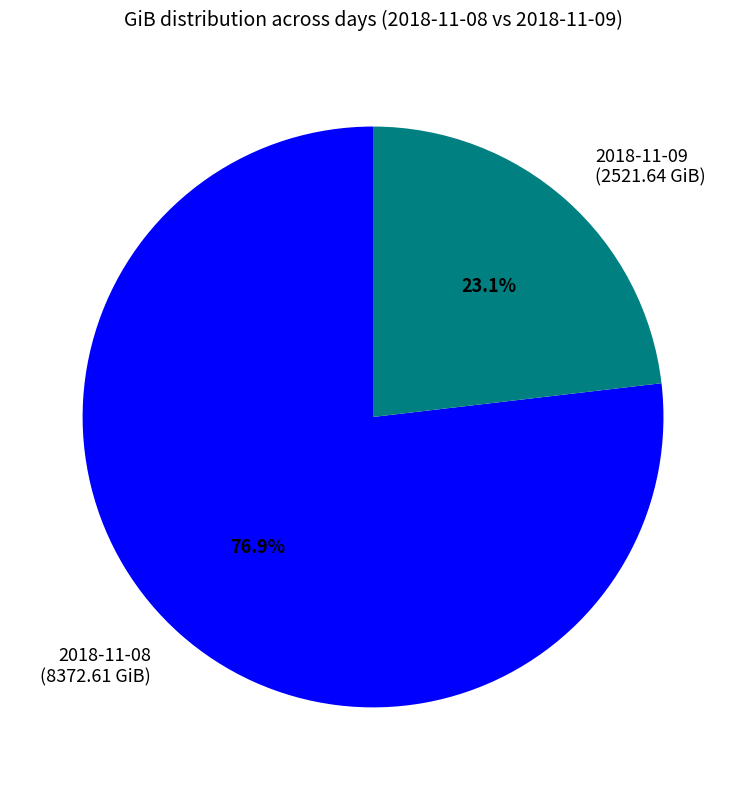

What percentage is the 2018-11-08 slice, to the nearest percent?

77%